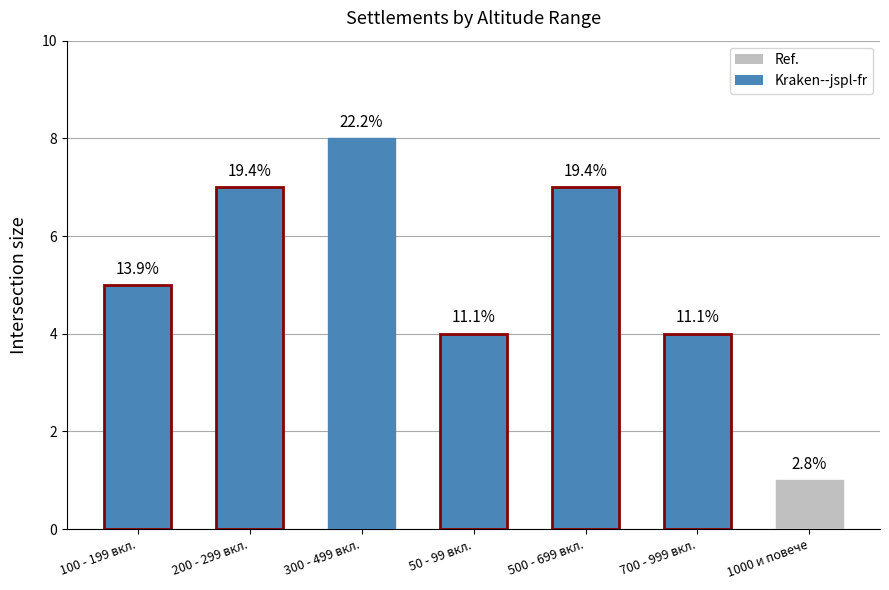

Between 700 - 999 вкл. and 300 - 499 вкл., which is larger?

300 - 499 вкл.